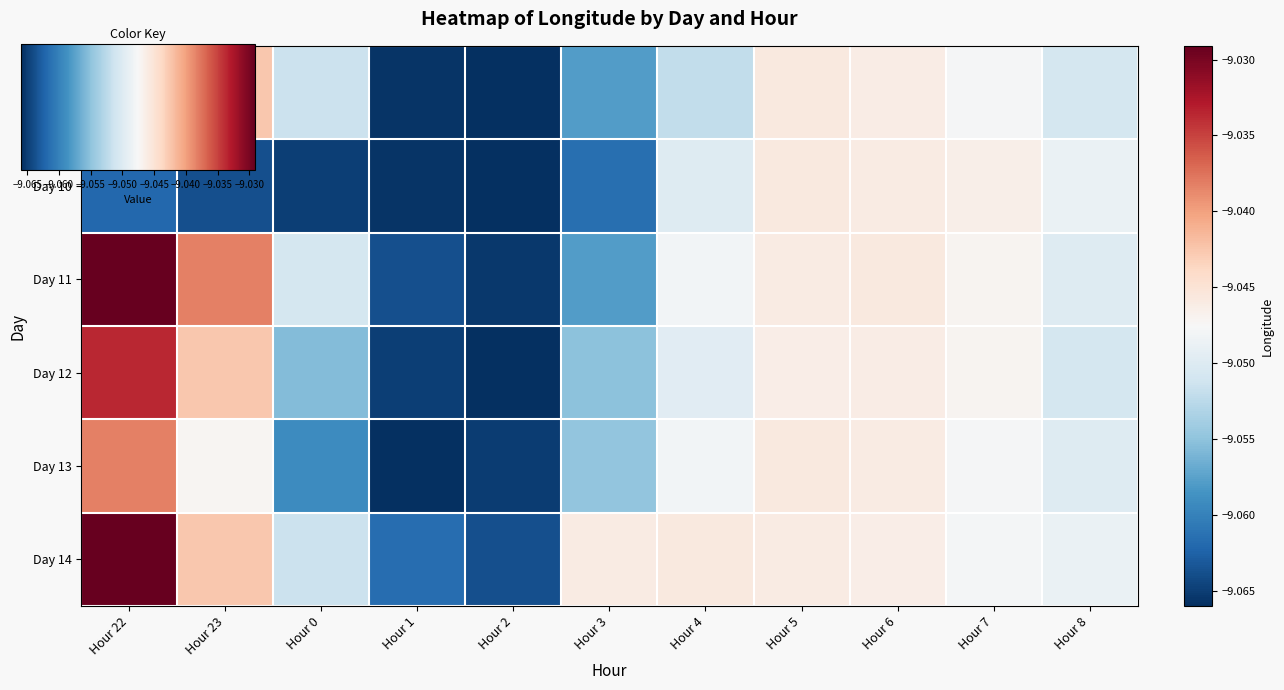

Reading left to right, extract all data points from this chart.

Day 9: Hour 22=-9.0	Hour 23=-9.0	Hour 0=-9.1	Hour 1=-9.1	Hour 2=-9.1	Hour 3=-9.1	Hour 4=-9.1	Hour 5=-9.0	Hour 6=-9.0	Hour 7=-9.0	Hour 8=-9.1
Day 10: Hour 22=-9.1	Hour 23=-9.1	Hour 0=-9.1	Hour 1=-9.1	Hour 2=-9.1	Hour 3=-9.1	Hour 4=-9.0	Hour 5=-9.0	Hour 6=-9.0	Hour 7=-9.0	Hour 8=-9.0
Day 11: Hour 22=-9.0	Hour 23=-9.0	Hour 0=-9.1	Hour 1=-9.1	Hour 2=-9.1	Hour 3=-9.1	Hour 4=-9.0	Hour 5=-9.0	Hour 6=-9.0	Hour 7=-9.0	Hour 8=-9.0
Day 12: Hour 22=-9.0	Hour 23=-9.0	Hour 0=-9.1	Hour 1=-9.1	Hour 2=-9.1	Hour 3=-9.1	Hour 4=-9.0	Hour 5=-9.0	Hour 6=-9.0	Hour 7=-9.0	Hour 8=-9.1
Day 13: Hour 22=-9.0	Hour 23=-9.0	Hour 0=-9.1	Hour 1=-9.1	Hour 2=-9.1	Hour 3=-9.1	Hour 4=-9.0	Hour 5=-9.0	Hour 6=-9.0	Hour 7=-9.0	Hour 8=-9.0
Day 14: Hour 22=-9.0	Hour 23=-9.0	Hour 0=-9.1	Hour 1=-9.1	Hour 2=-9.1	Hour 3=-9.0	Hour 4=-9.0	Hour 5=-9.0	Hour 6=-9.0	Hour 7=-9.0	Hour 8=-9.0